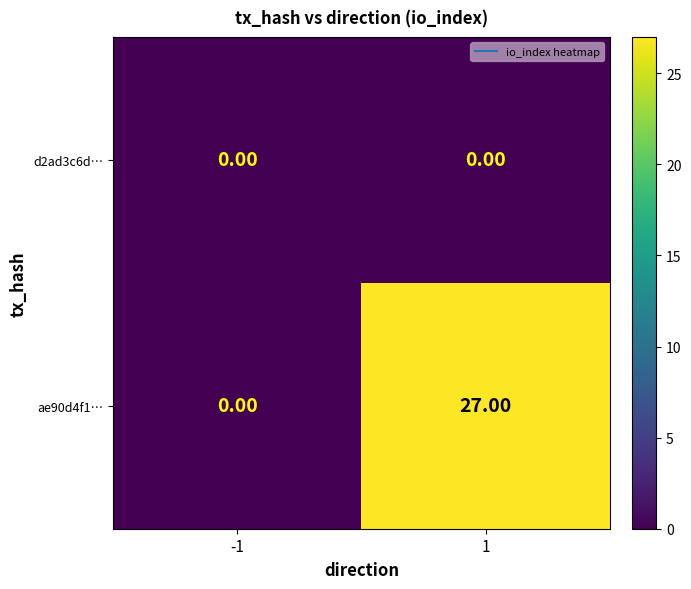

List the series in order of their peak value, lowest first.

d2ad3c6d…, ae90d4f1…